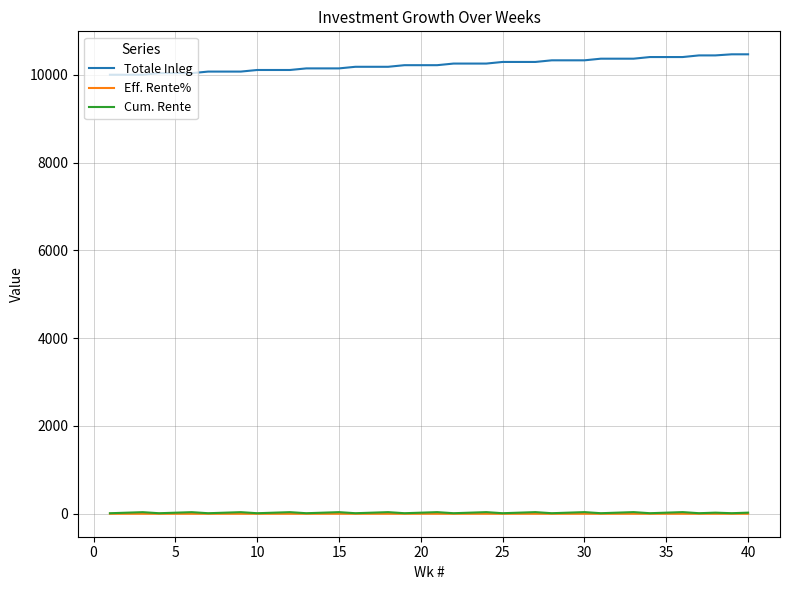

True or false: Totale Inleg and Cum. Rente intersect in this chart.

False